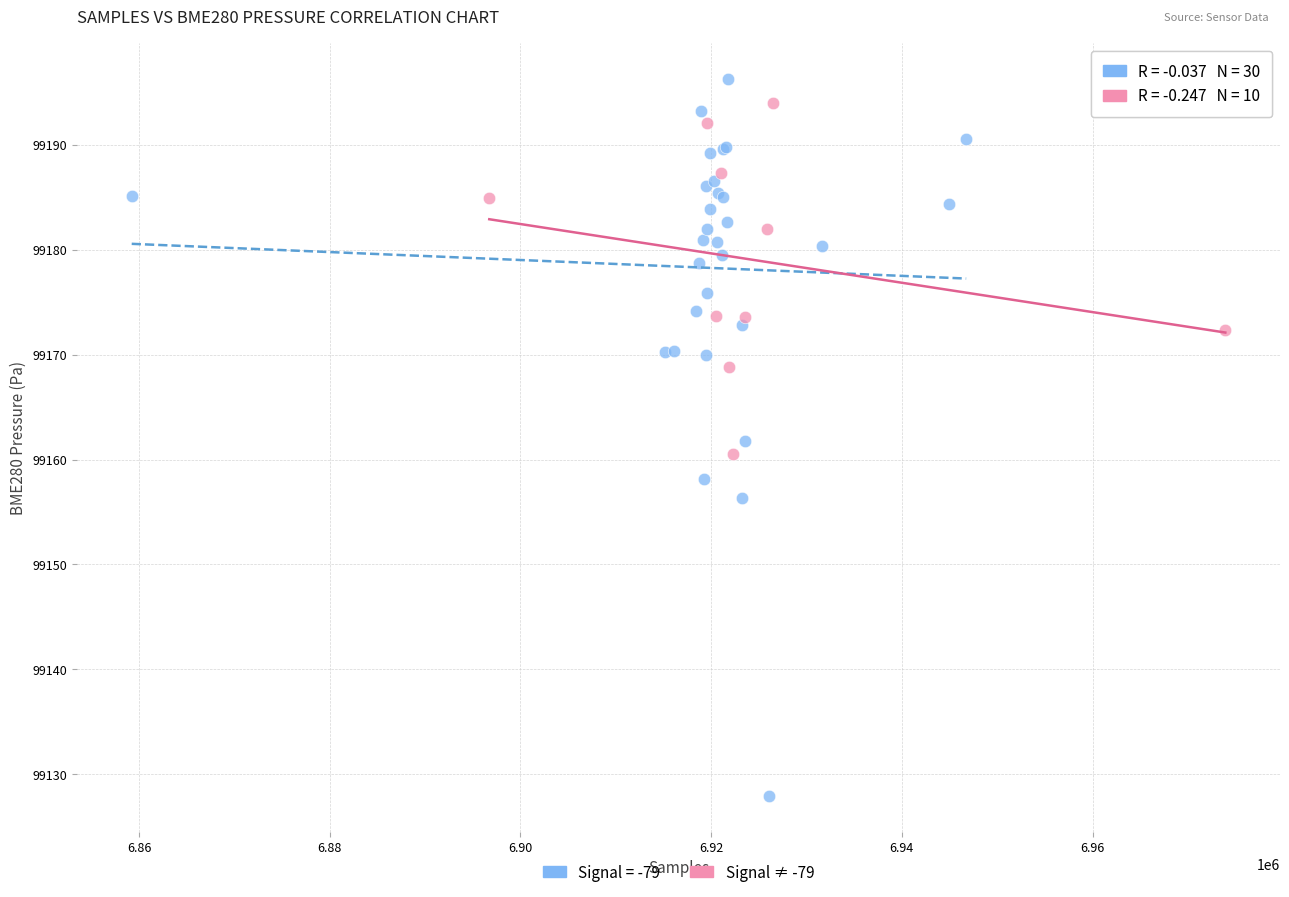

Which series reaches the minimum Y coordinate?

Signal = -79